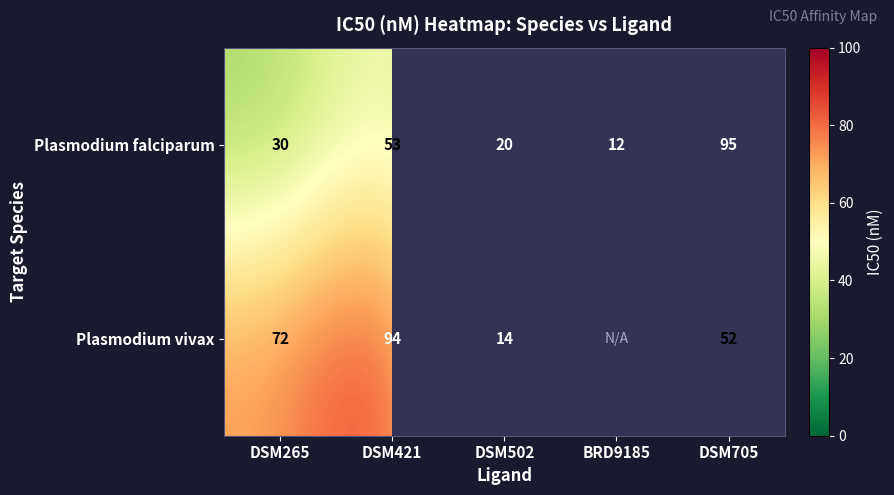

At which category does the chart reach its peak across all series?

DSM705